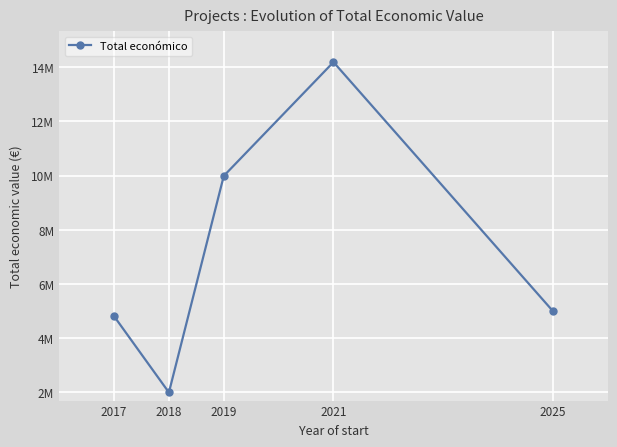

Reading right to left, list all the values displayed in this chart.

4999137	14186402	9986185	1998299	4812037